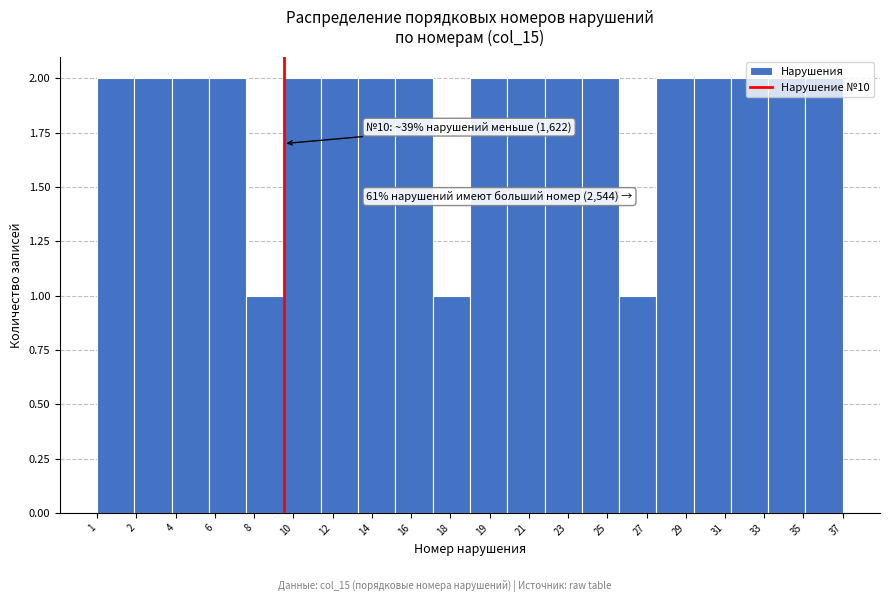

The value at 21 is 2. True or false?

True